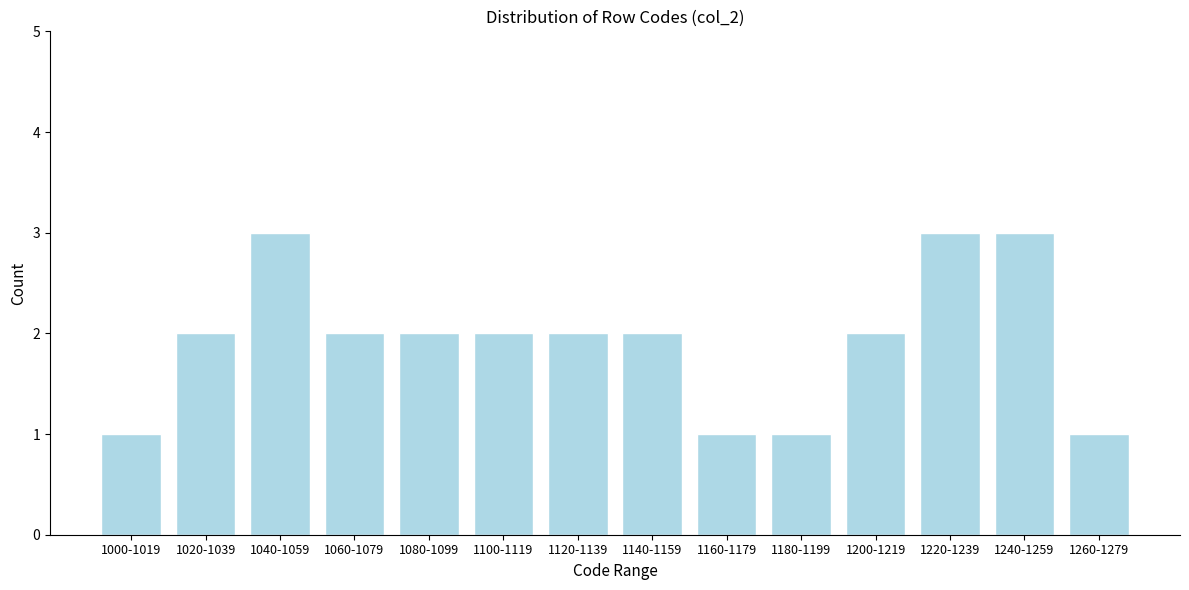

Reading left to right, what are all the values shown in this chart?

1	2	3	2	2	2	2	2	1	1	2	3	3	1